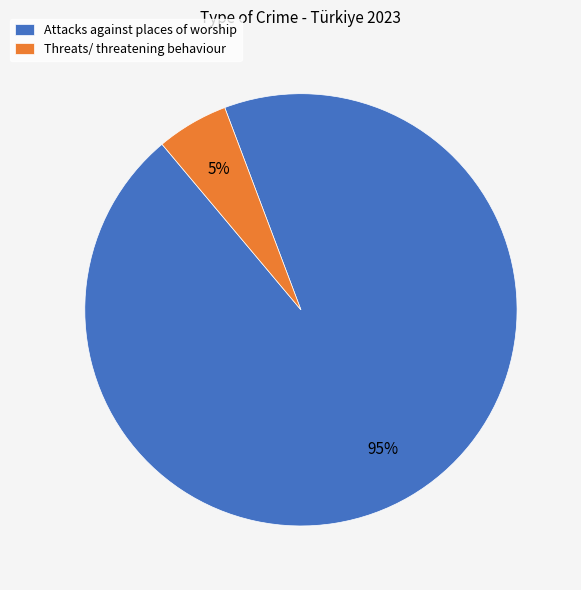

Do Threats/ threatening behaviour and Attacks against places of worship together represent more than half of the pie?

Yes